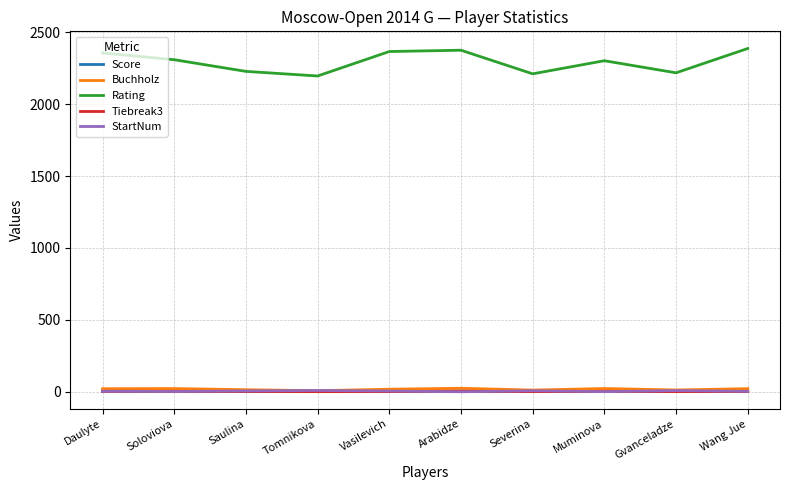

True or false: Rating and Buchholz intersect in this chart.

False